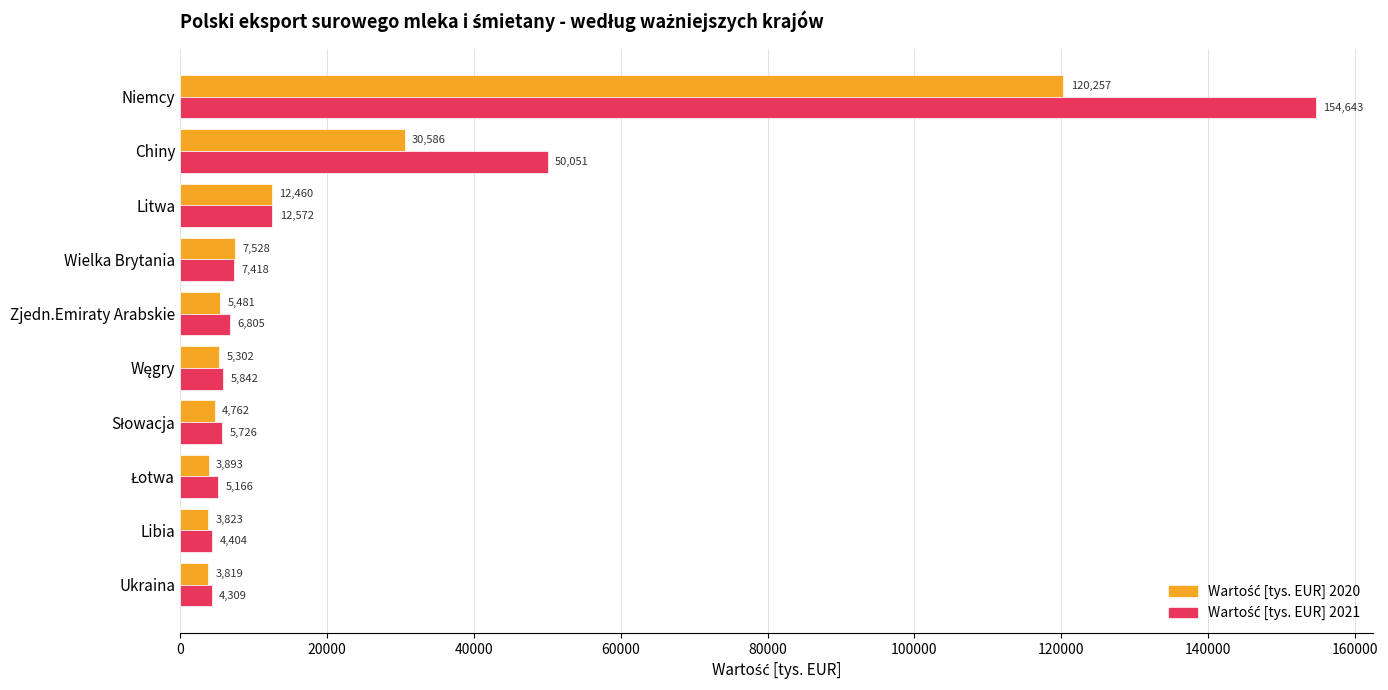

What is the total value across all series at Niemcy?

274900.0